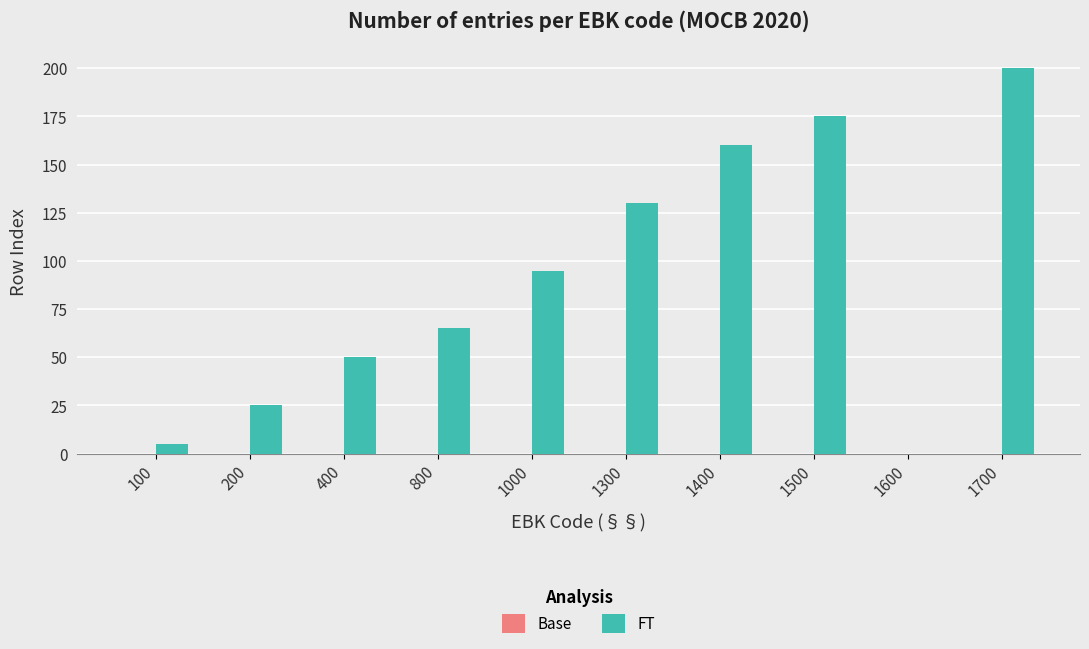

Count the number of data series in this chart.

1